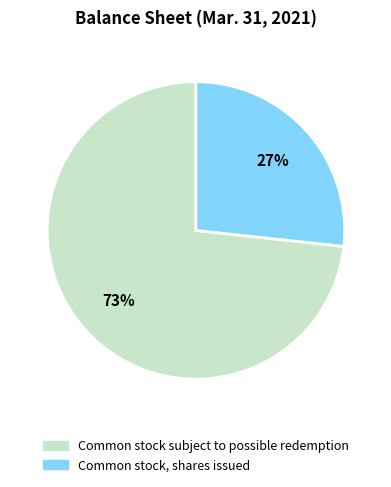

To the nearest percent, what is the average slice percentage?

50%